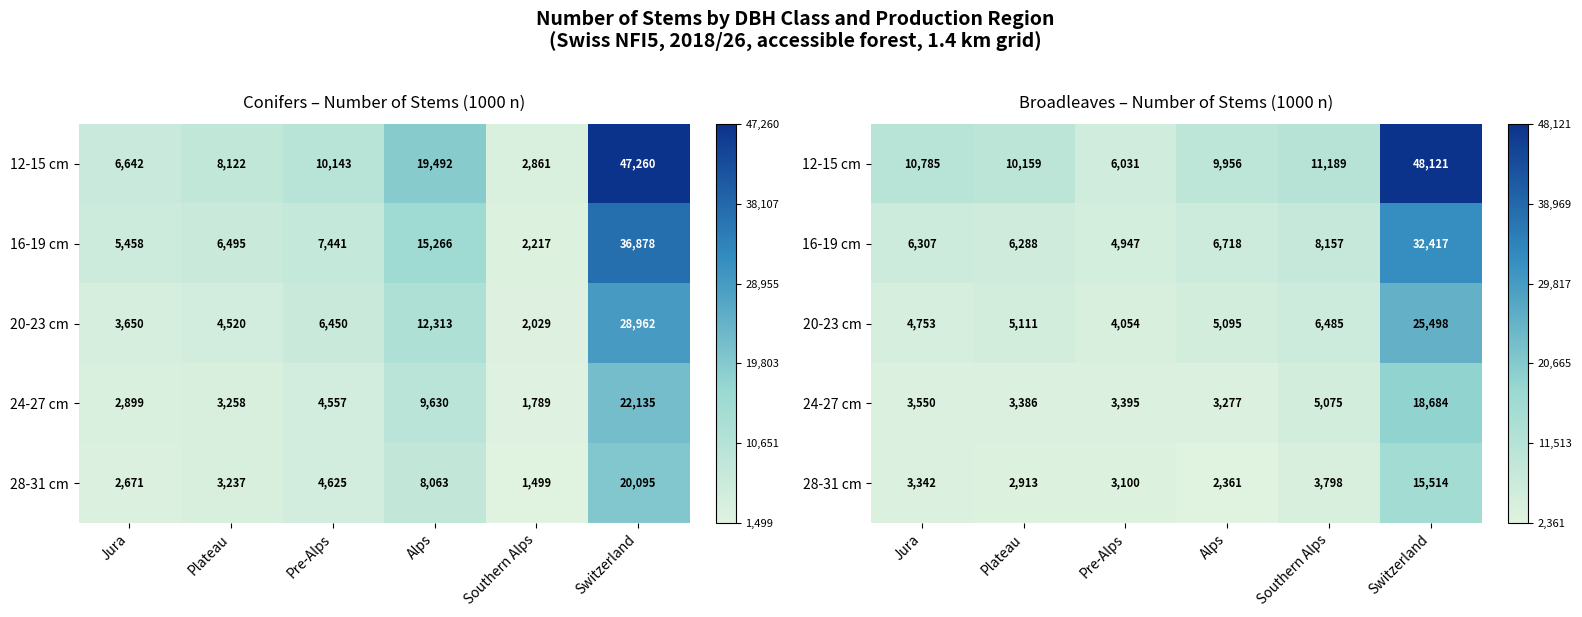

At how many categories does at least one series exceed 0?

6